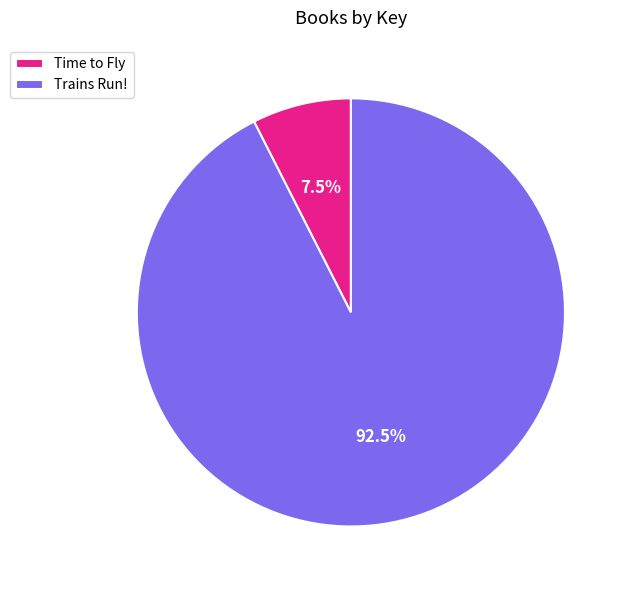

To the nearest percent, what is the difference between the Time to Fly and Trains Run! slice percentages?

85%